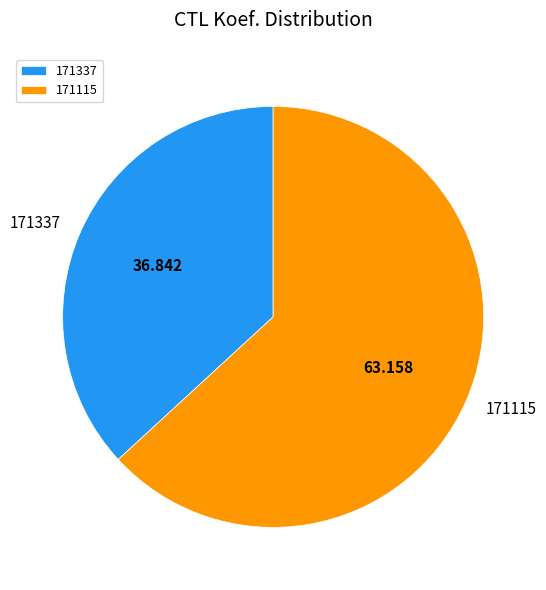

Combined, do 171337 and 171115 account for over 50%?

Yes